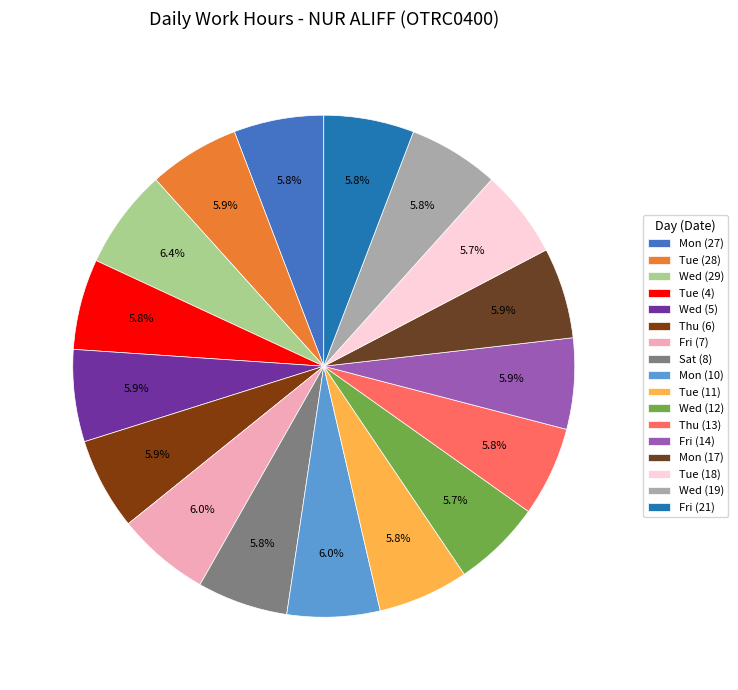

Count the number of slices in the pie.

17